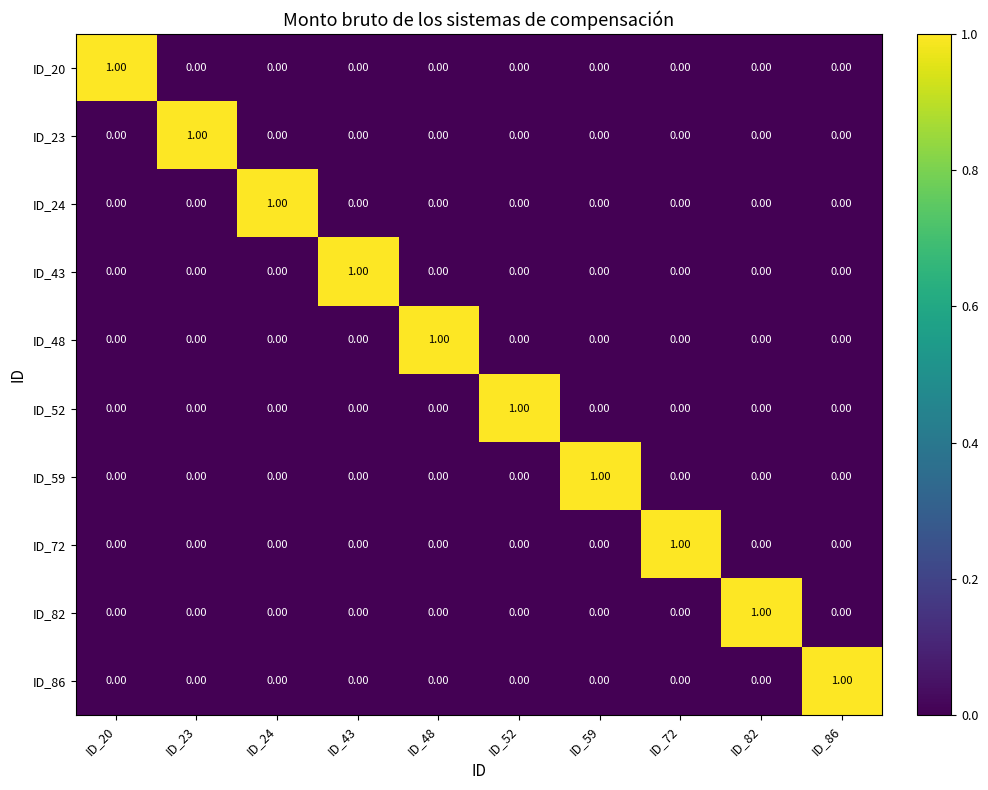

At how many categories does at least one series exceed 0?

10